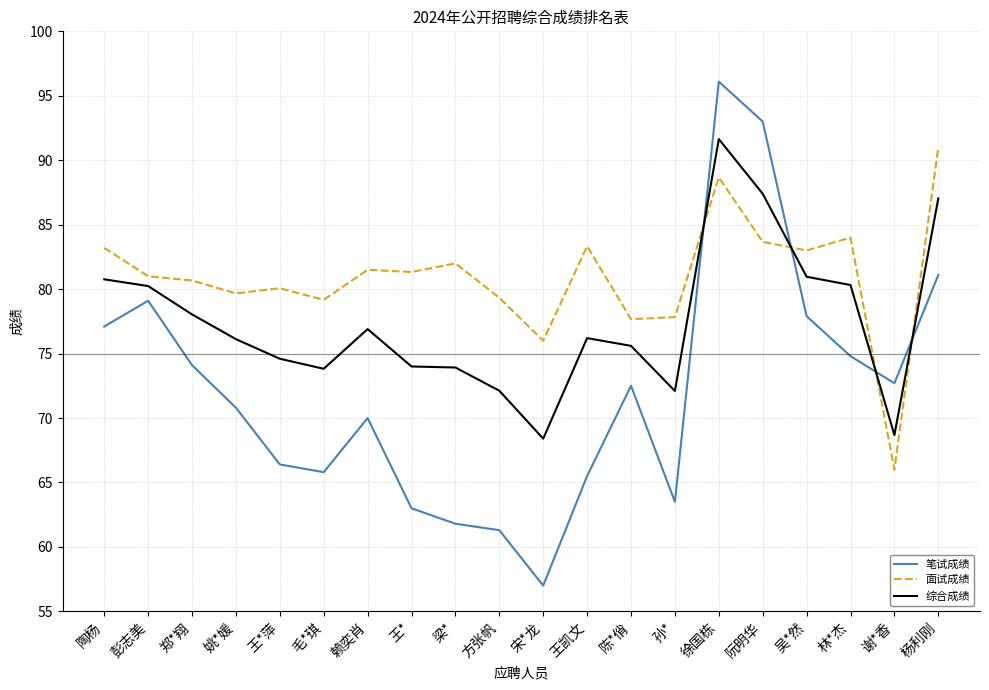

Which series has the largest range (max minus min)?

笔试成绩